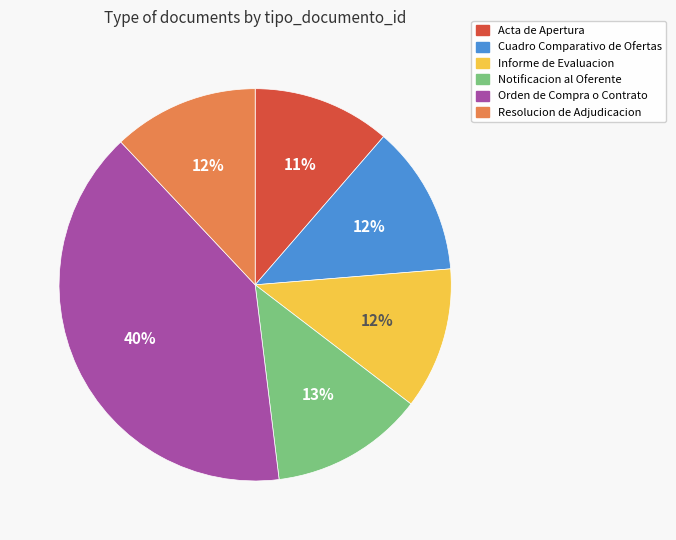

Is the sum of Resolucion de Adjudicacion and Orden de Compra o Contrato greater than half?

Yes